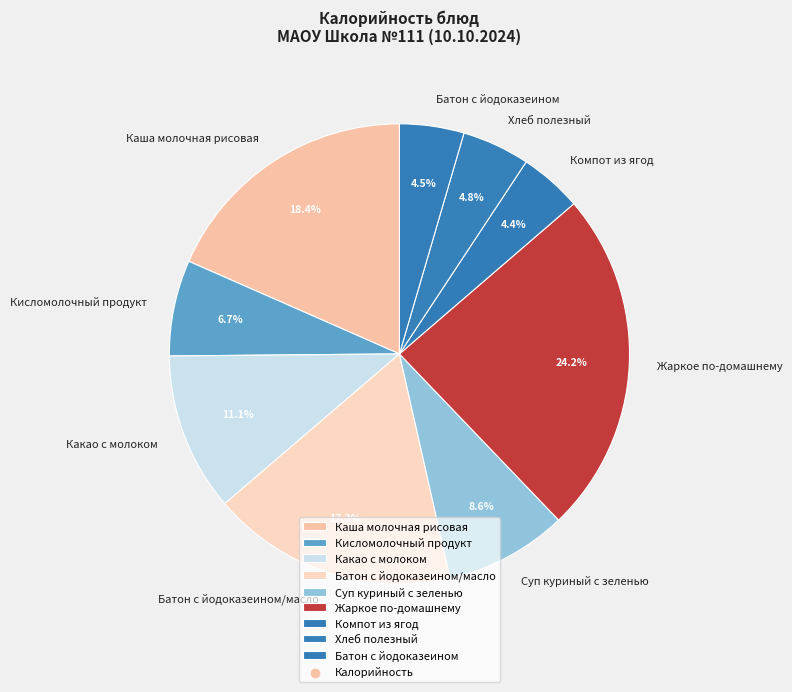

To the nearest percent, what is the combined percentage of Компот из ягод and Суп куриный с зеленью?

13%